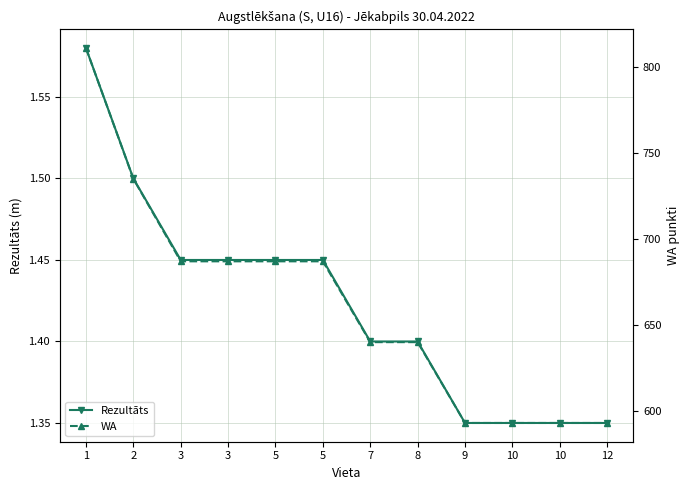

How many categories are shown in the chart?

12